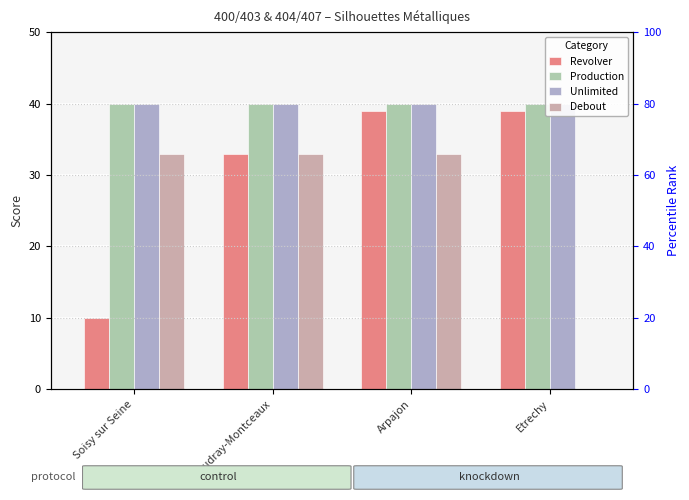

The Unlimited series shows 24 at Arpajon. True or false?

False